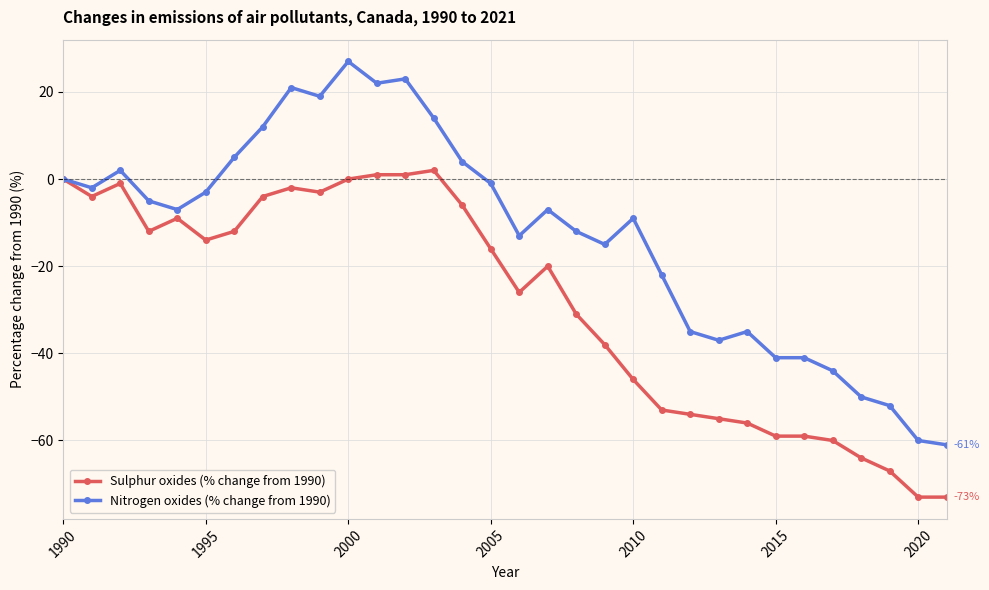

True or false: Nitrogen oxides (% change from 1990) has more than 2 points higher than both neighbors.

True